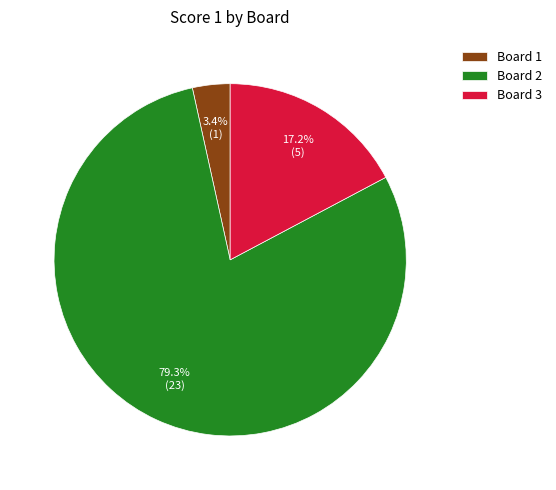

Which category has the smallest portion of the pie?

Board 1